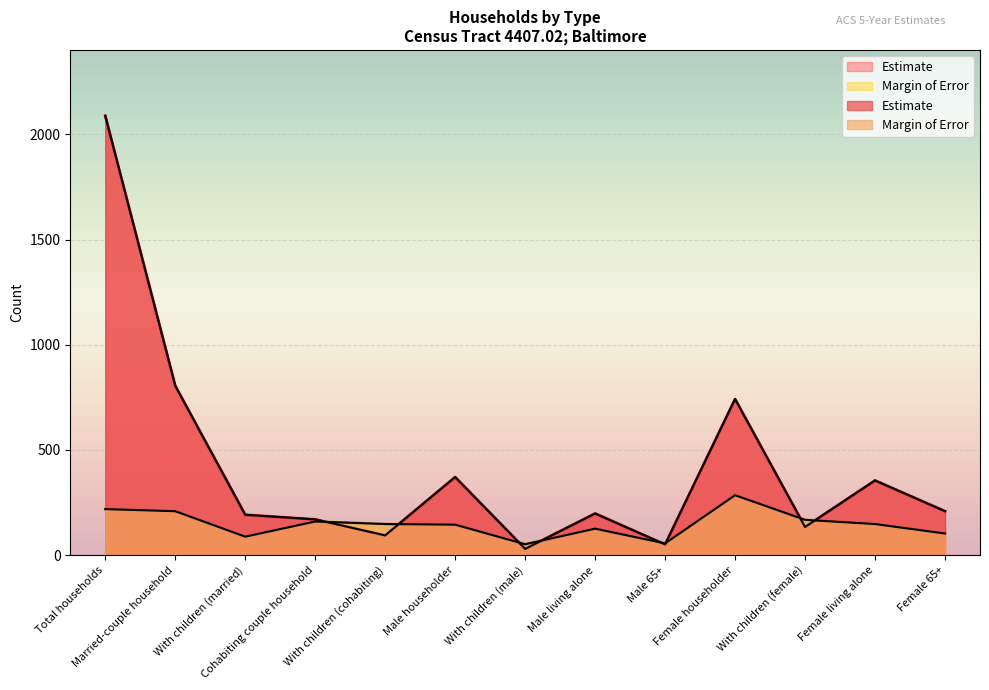

At how many categories does at least one series exceed 134?

11